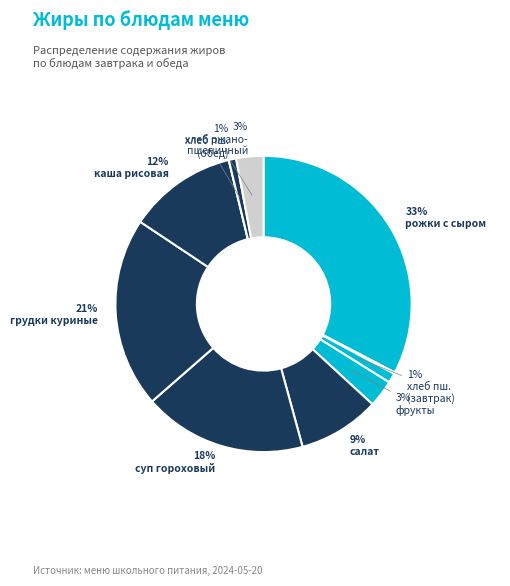

To the nearest percent, what is the average slice percentage?

9%